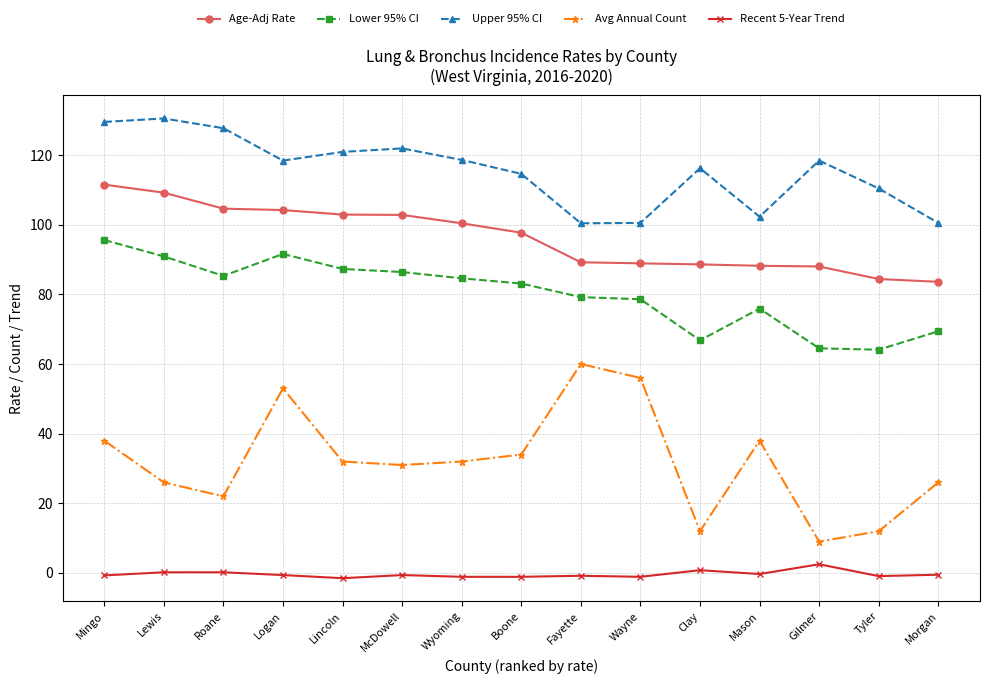

Where is the first local minimum for Avg Annual Count?

Roane